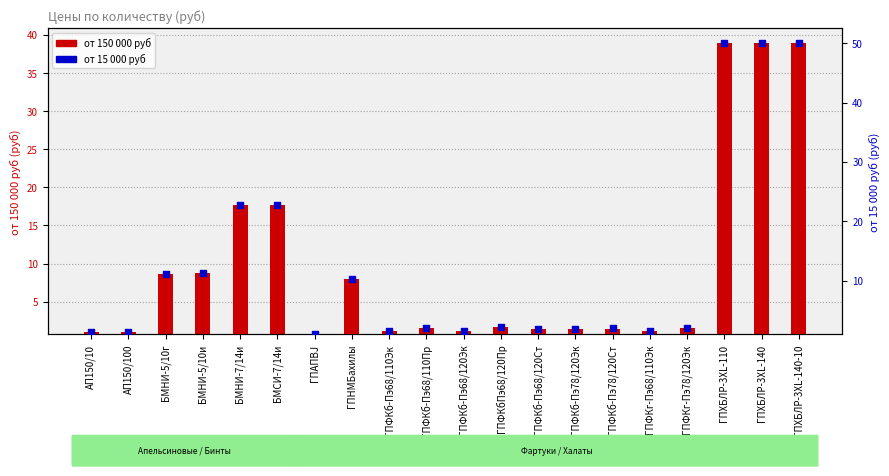

At which category is the sum across all series the highest?

ГПХБЛР-3XL-110